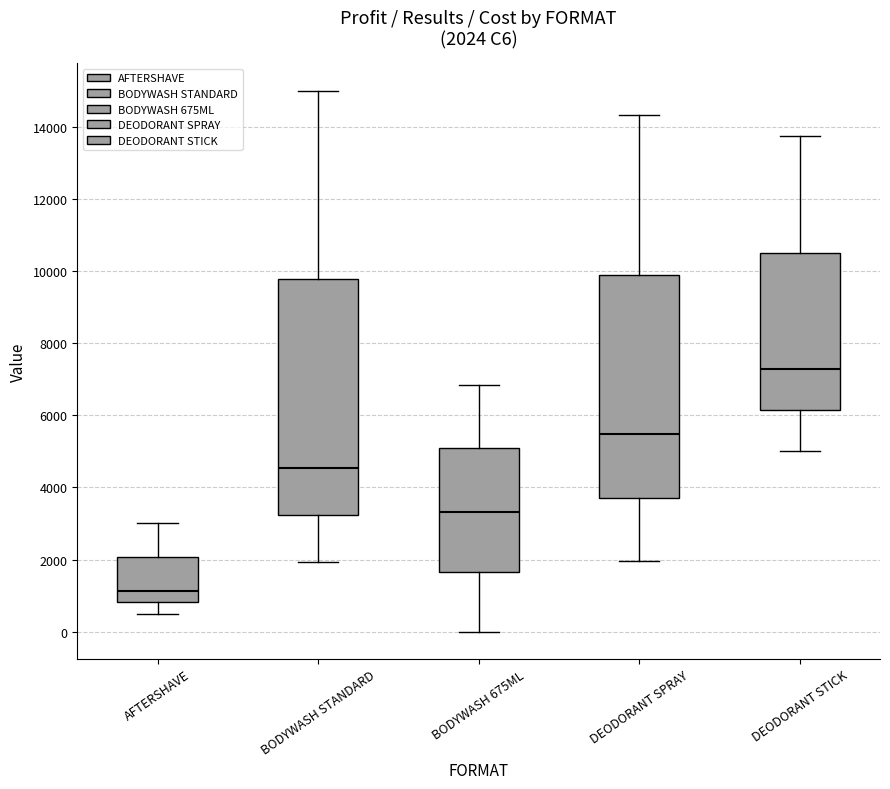

Comparing the boxes themselves (not the whiskers), which one is the tallest?

BODYWASH STANDARD